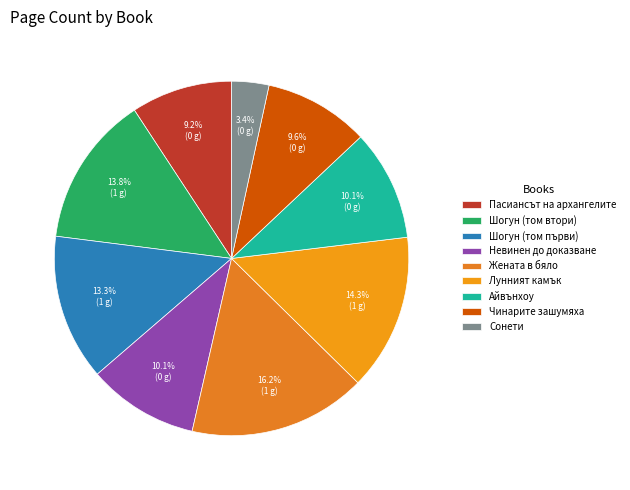

How many slices are in this pie chart?

9